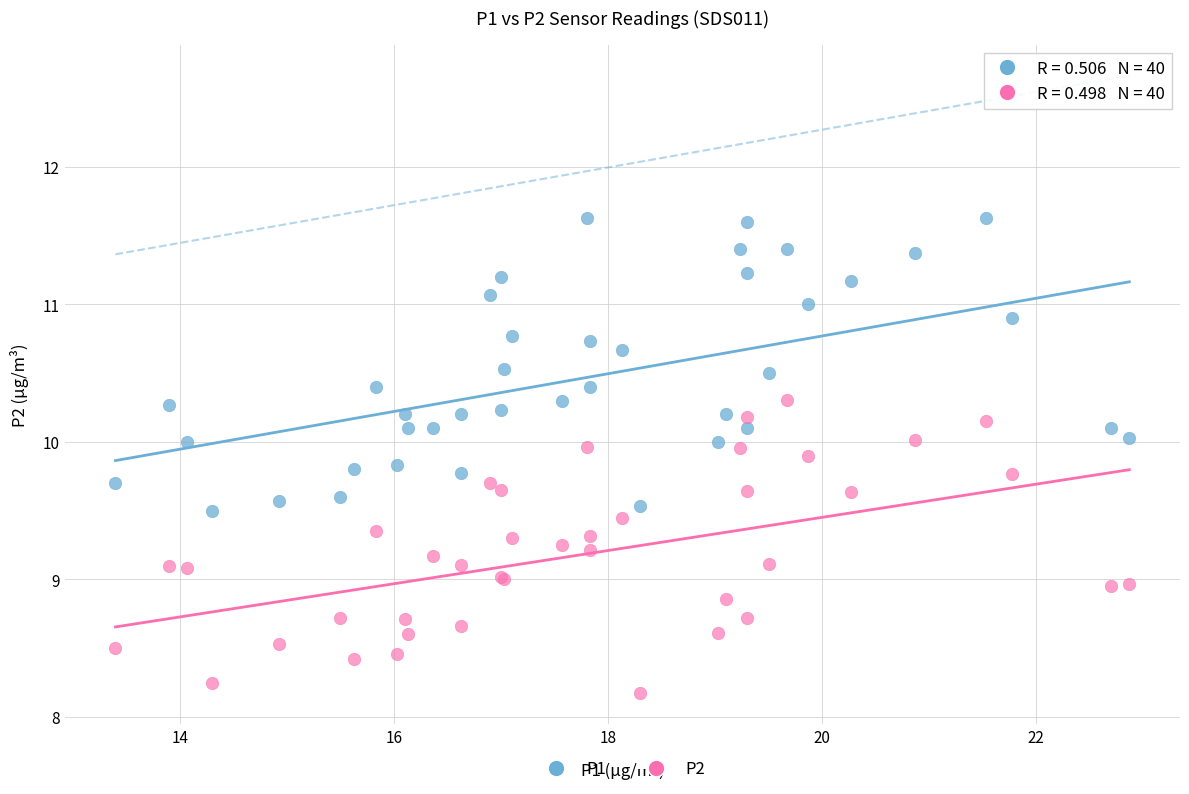

What is the X range (max minus min) for the scatter plot?

9.5